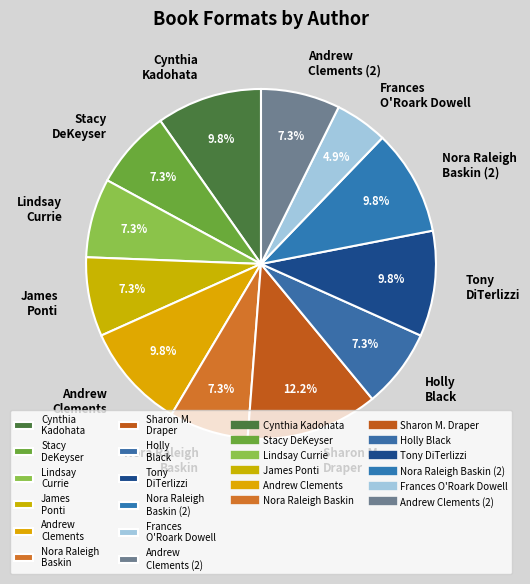

The Frances O'Roark Dowell slice represents 16% of the pie. True or false?

False